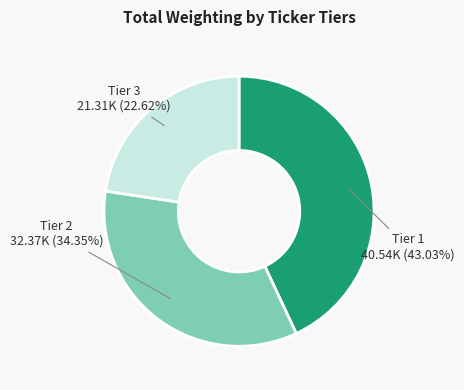

Is there a majority slice in this chart?

No